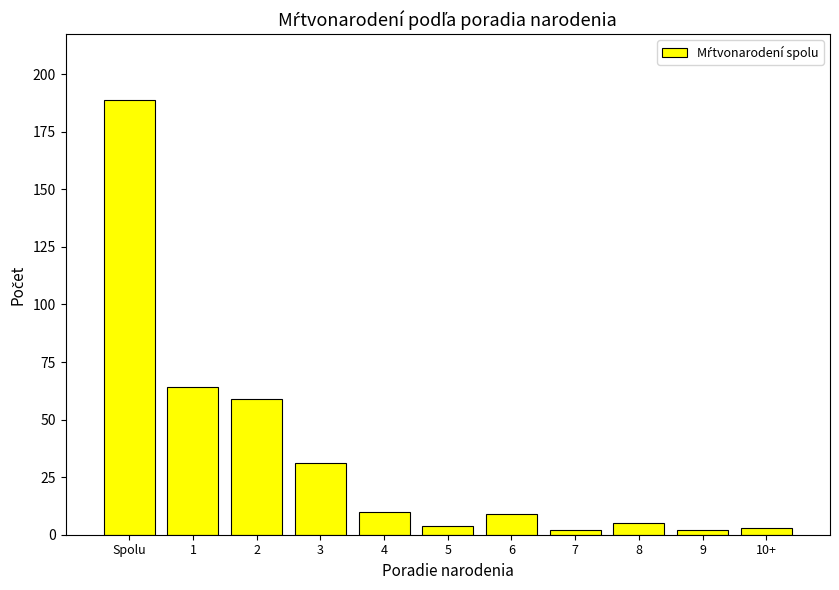

What is the label of the 6th bar from the left?

5